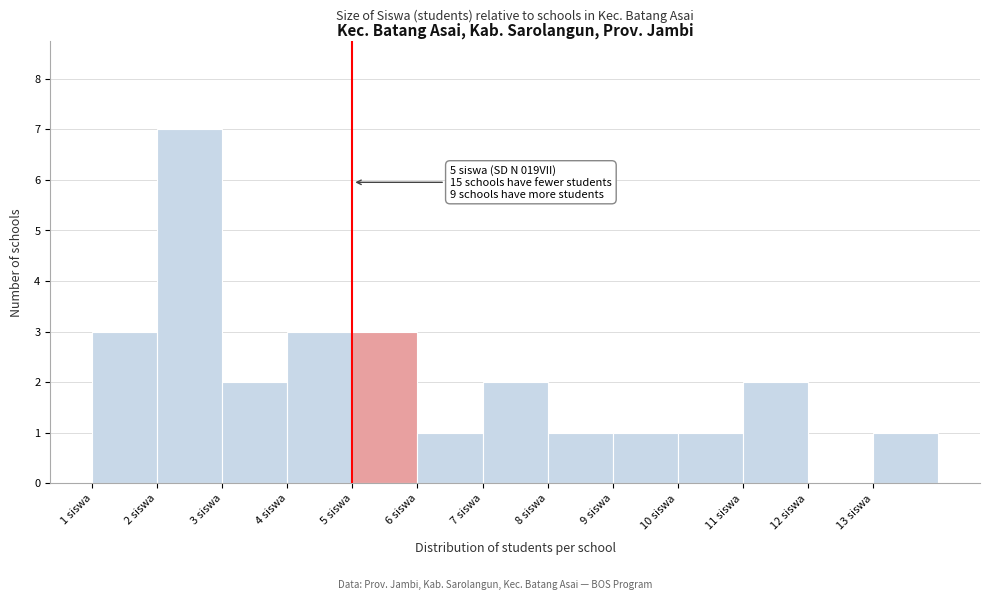

Over which range of the x-axis is the bar tallest?

2 to 3